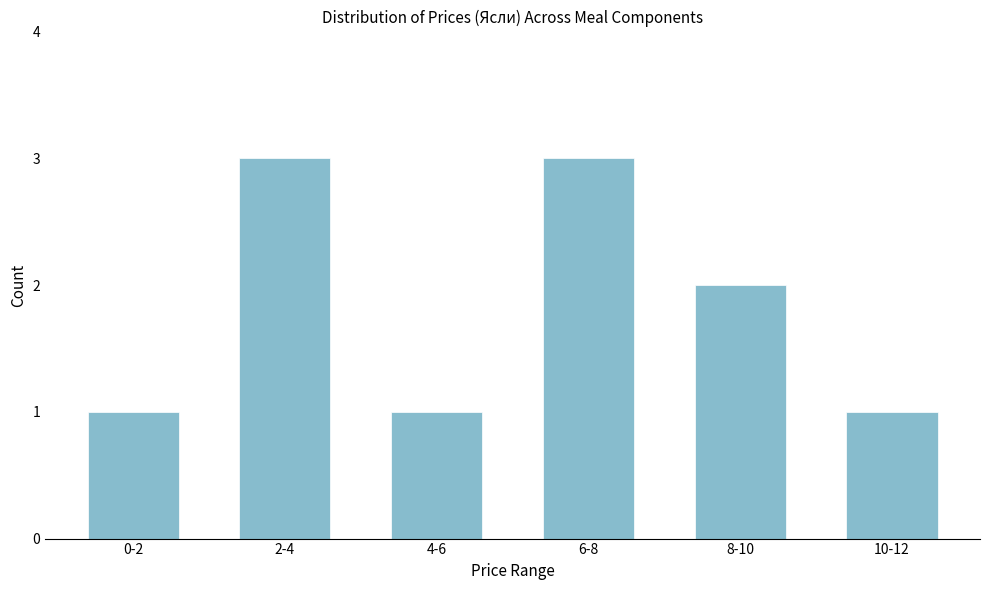

Reading left to right, list all the values displayed in this chart.

1	3	1	3	2	1